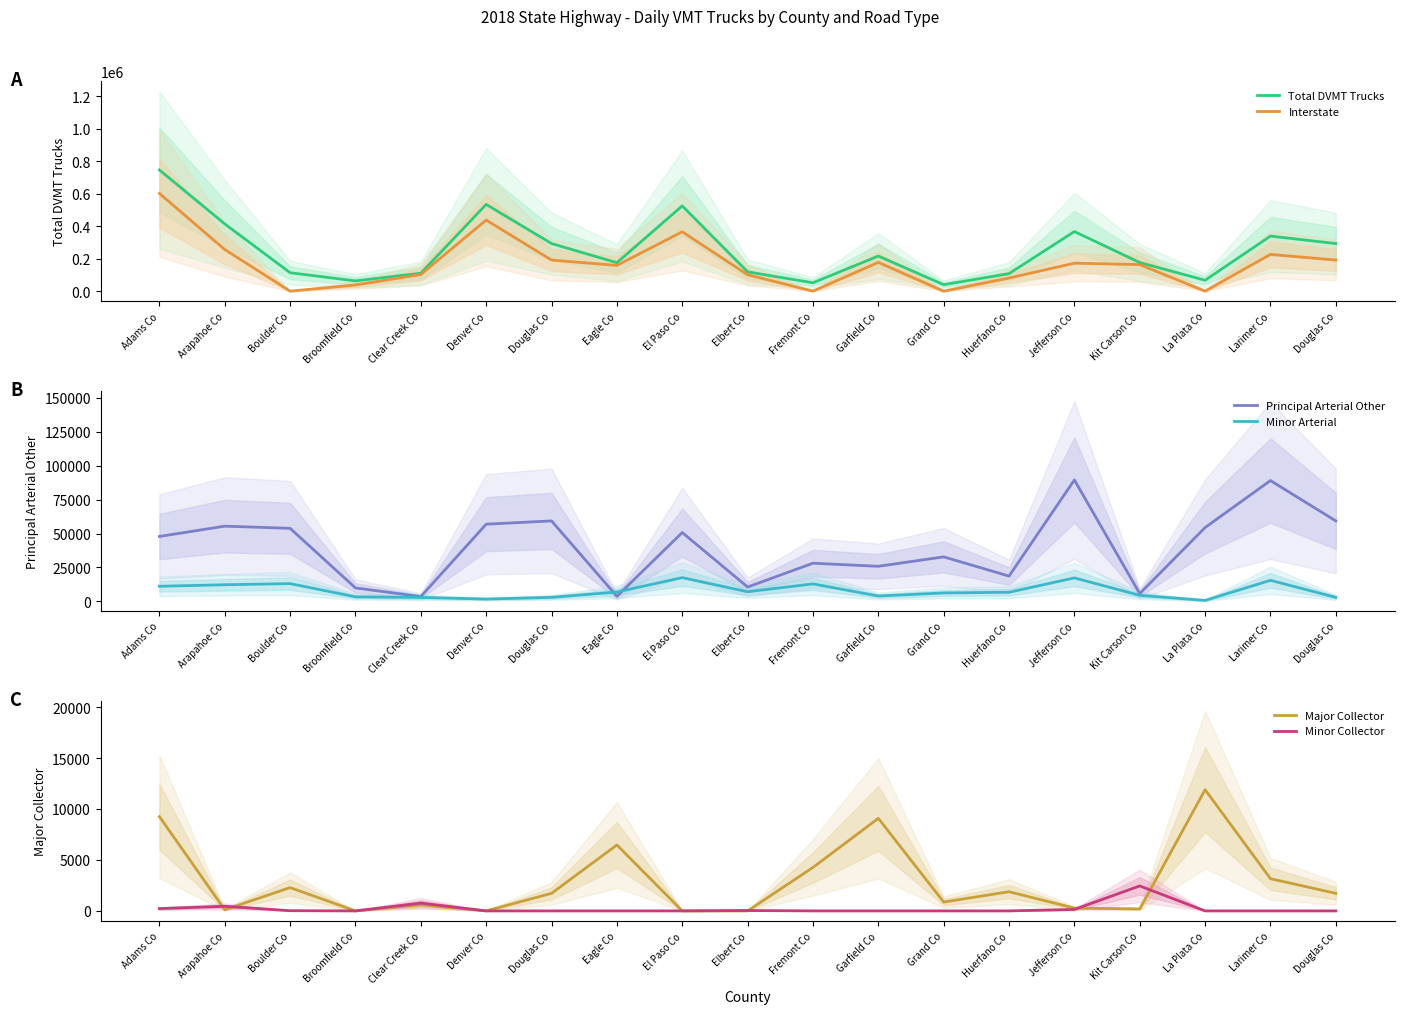

True or false: Total DVMT Trucks has more than 1 interior local peaks.

True